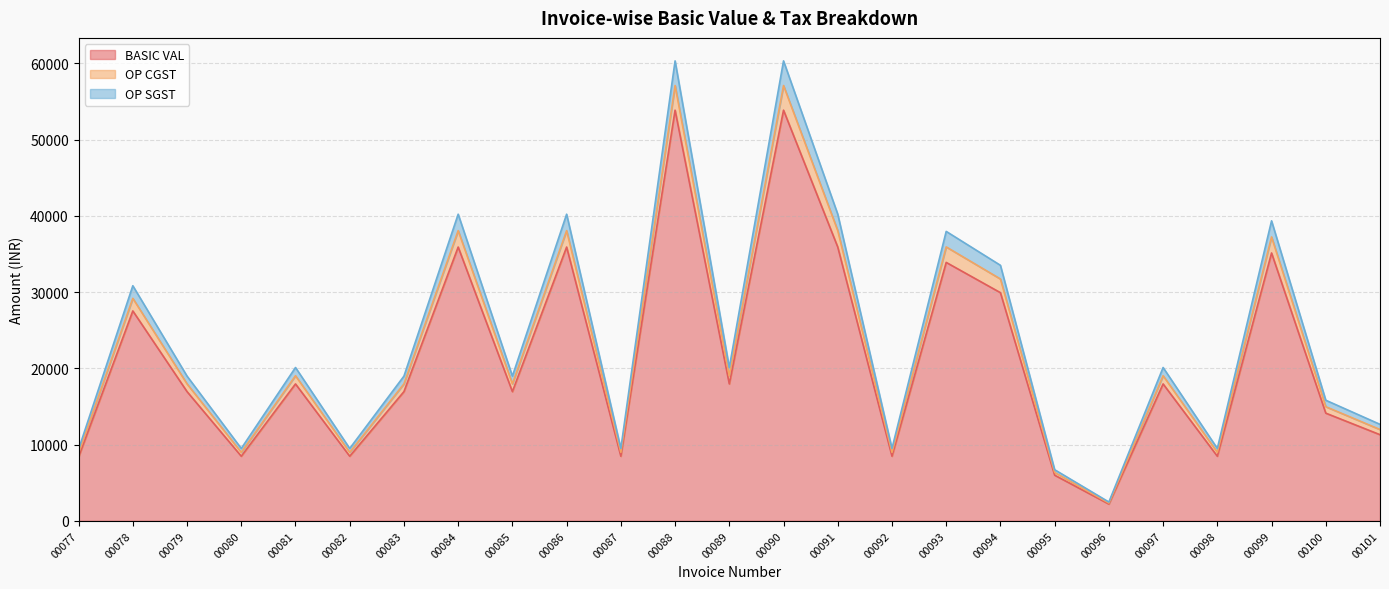

Reading right to left, list all the values displayed in this chart.

BASIC VAL: 00101=11300.0	00100=14125.0	00099=35137.8	00098=8475.0	00097=17958.0	00096=2200.0	00095=5986.0	00094=29930.0	00093=33900.0	00092=8475.0	00091=35916.0	00090=53874.0	00089=17958.0	00088=53874.0	00087=8475.0	00086=35916.0	00085=16950.0	00084=35916.0	00083=16950.0	00082=8475.0	00081=17958.0	00080=8475.0	00079=16950.0	00078=27535.6	00077=8380.4
OP CGST: 00101=12656.0	00100=15820.0	00099=39354.4	00098=9492.0	00097=20113.0	00096=2464.0	00095=6704.3	00094=33521.6	00093=37968.0	00092=9492.0	00091=40225.9	00090=60338.9	00089=20113.0	00088=60338.9	00087=9492.0	00086=40225.9	00085=18984.0	00084=40225.9	00083=18984.0	00082=9492.0	00081=20113.0	00080=9492.0	00079=18984.0	00078=30839.9	00077=9386.0
OP SGST: 00101=11978.0	00100=14972.5	00099=37246.1	00098=8983.5	00097=19035.5	00096=2332.0	00095=6345.2	00094=31725.8	00093=35934.0	00092=8983.5	00091=38071.0	00090=57106.4	00089=19035.5	00088=57106.4	00087=8983.5	00086=38071.0	00085=17967.0	00084=38071.0	00083=17967.0	00082=8983.5	00081=19035.5	00080=8983.5	00079=17967.0	00078=29187.7	00077=8883.2